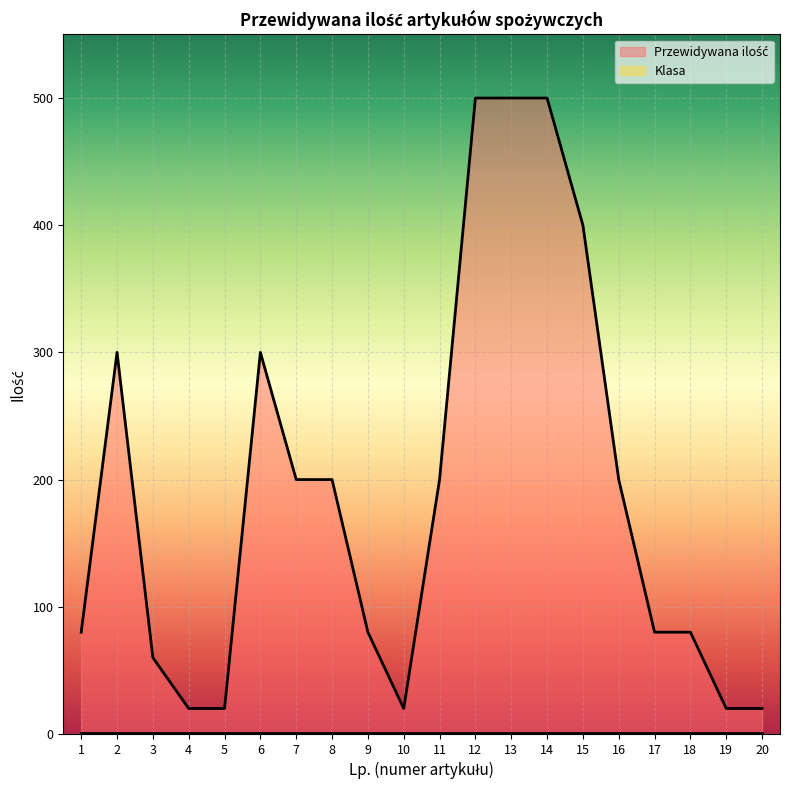

What is the value of the 9th point from the left?

80